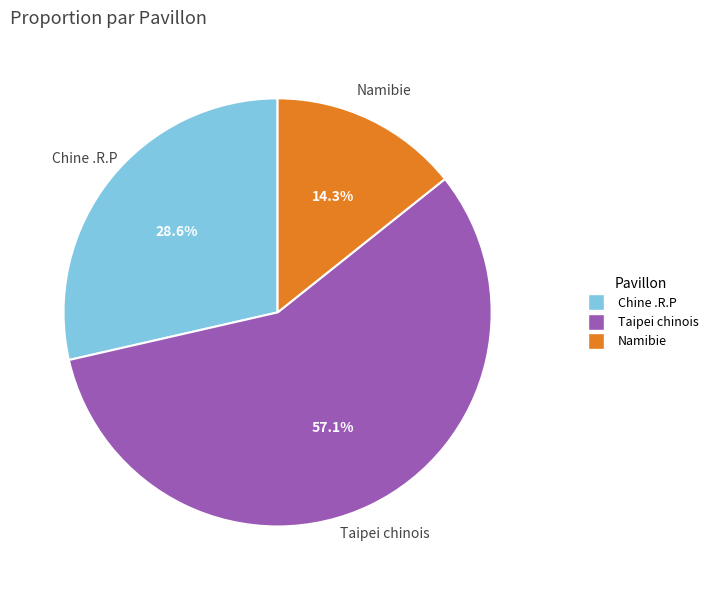

Count the number of slices in the pie.

3